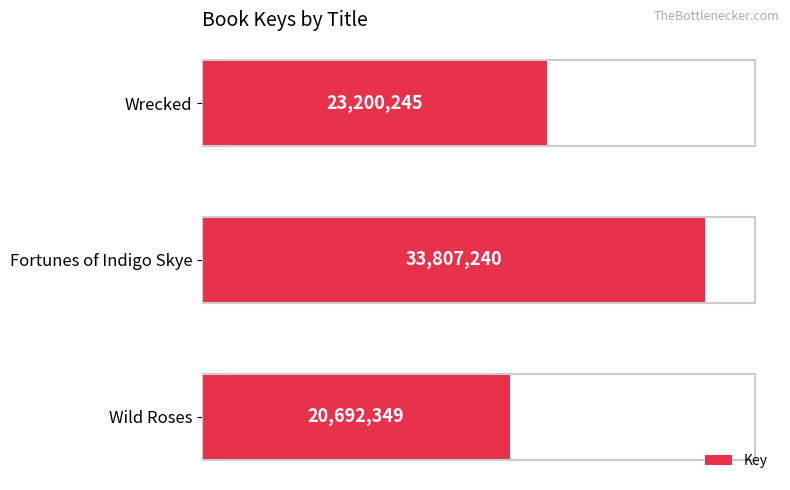

Does the chart contain stacked bars?

No